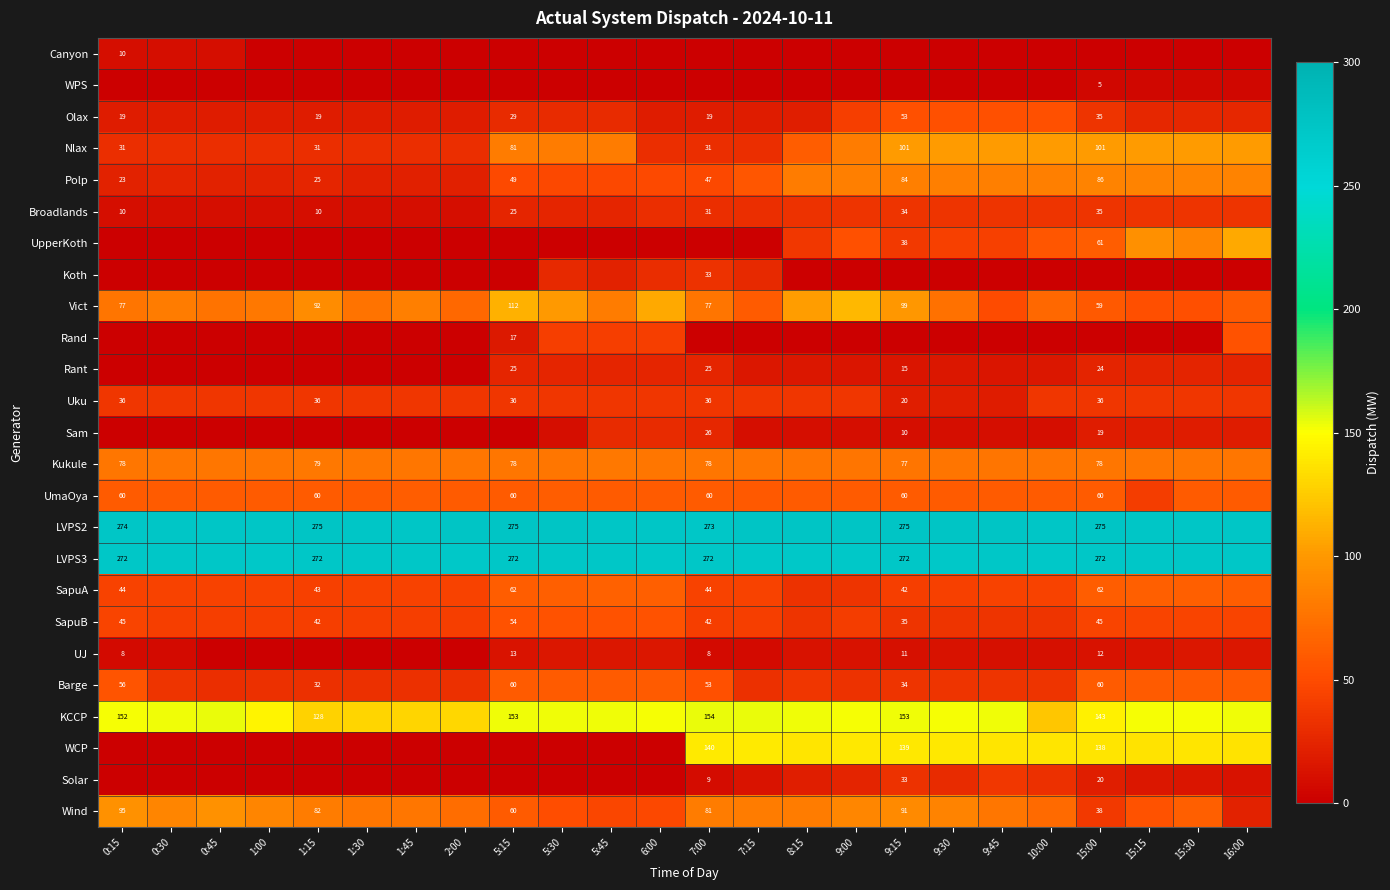

The value of SapuB at 9:15 is 18. True or false?

False